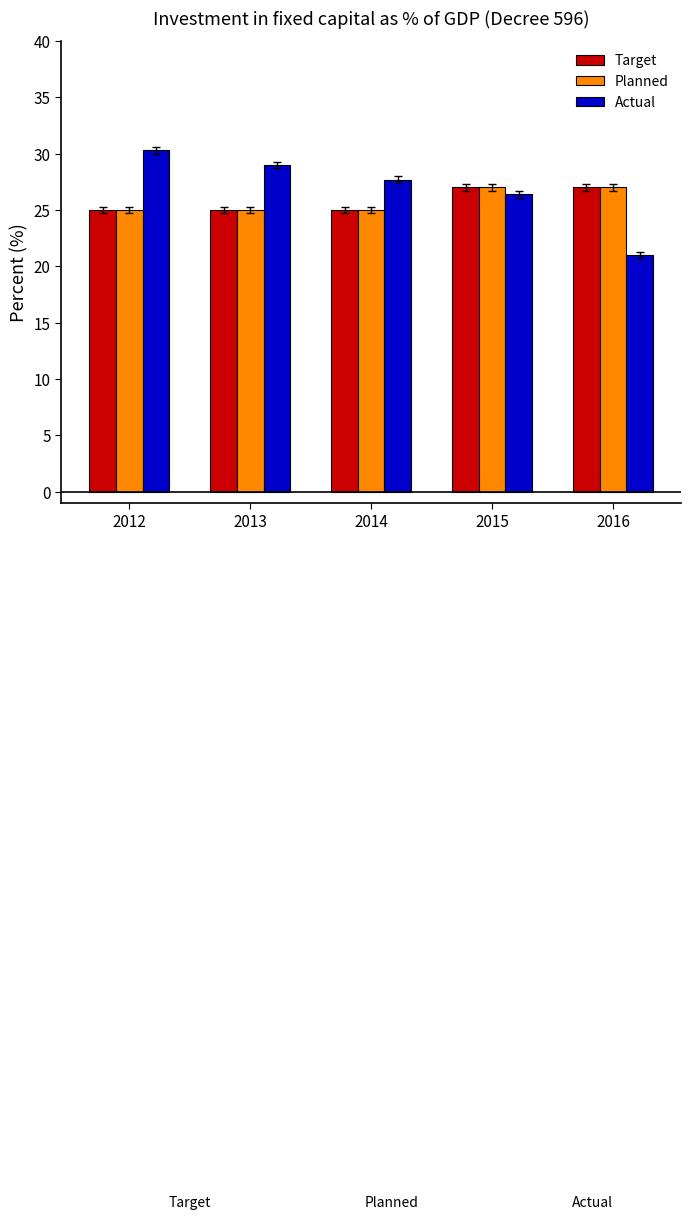

What is the total value across all series at 2015?

80.4